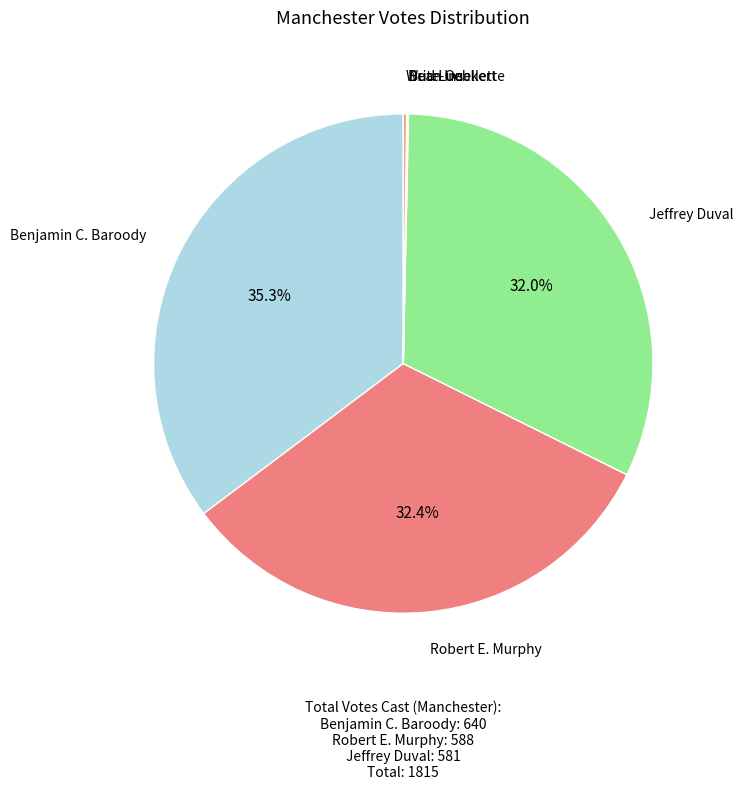

Which category has the smallest portion of the pie?

Bud Luebkert